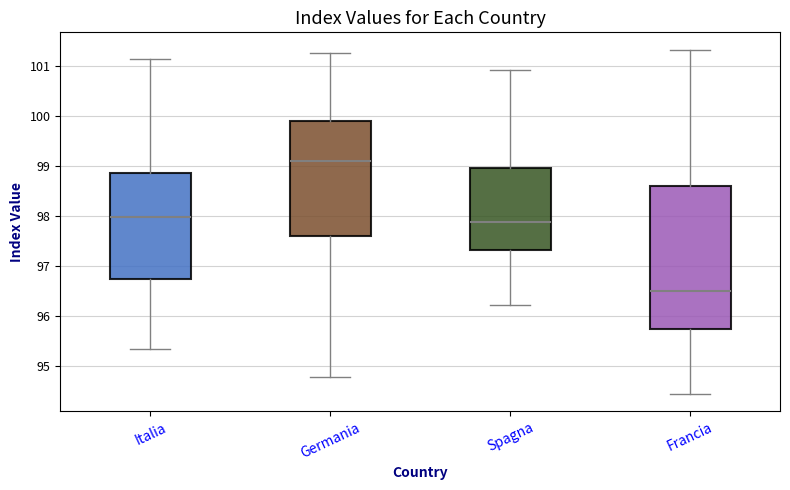

Which box's median line is the highest?

Germania